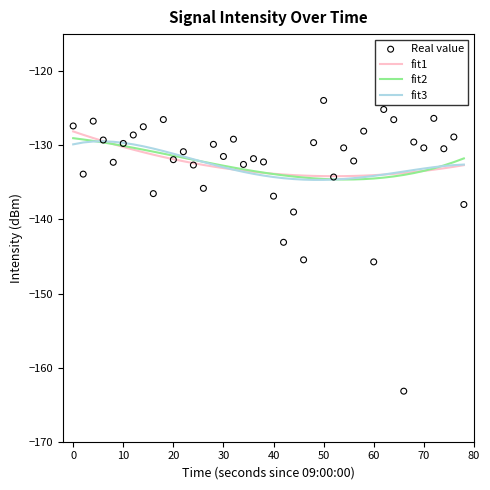

Which series contains the highest Y value?

Real value